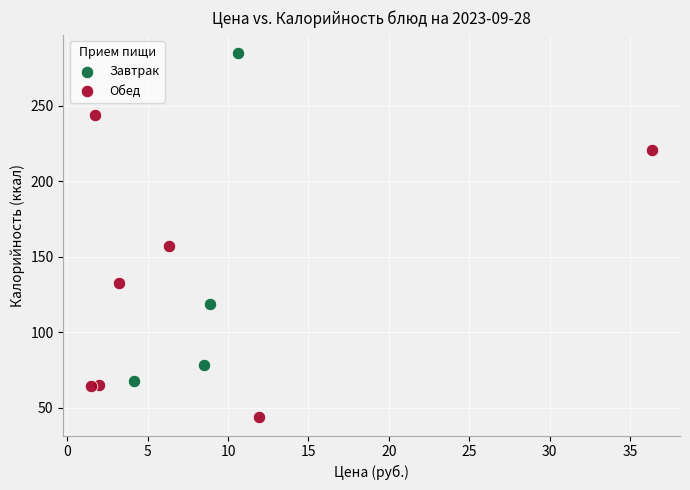

Which series contains the lowest Y value?

Обед